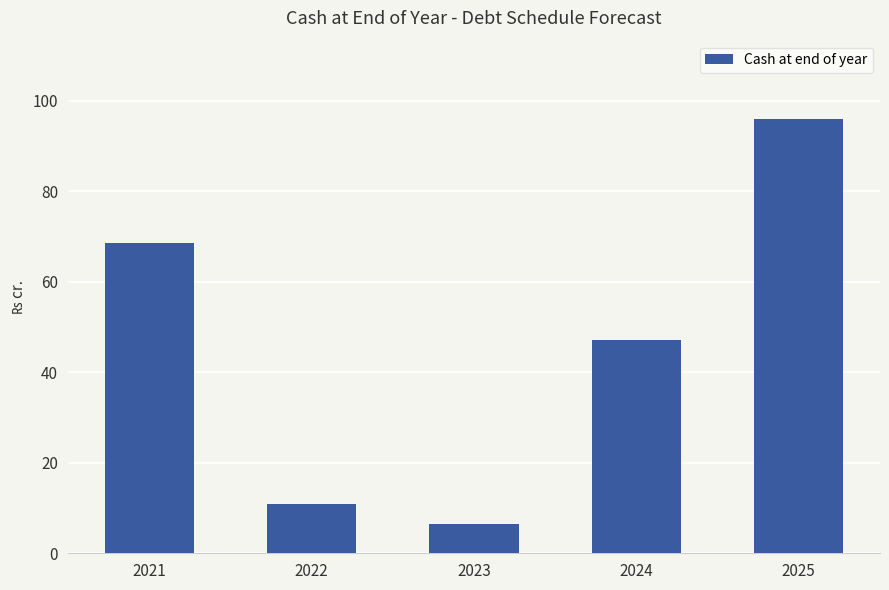

What is the difference between the maximum and minimum values?

89.5